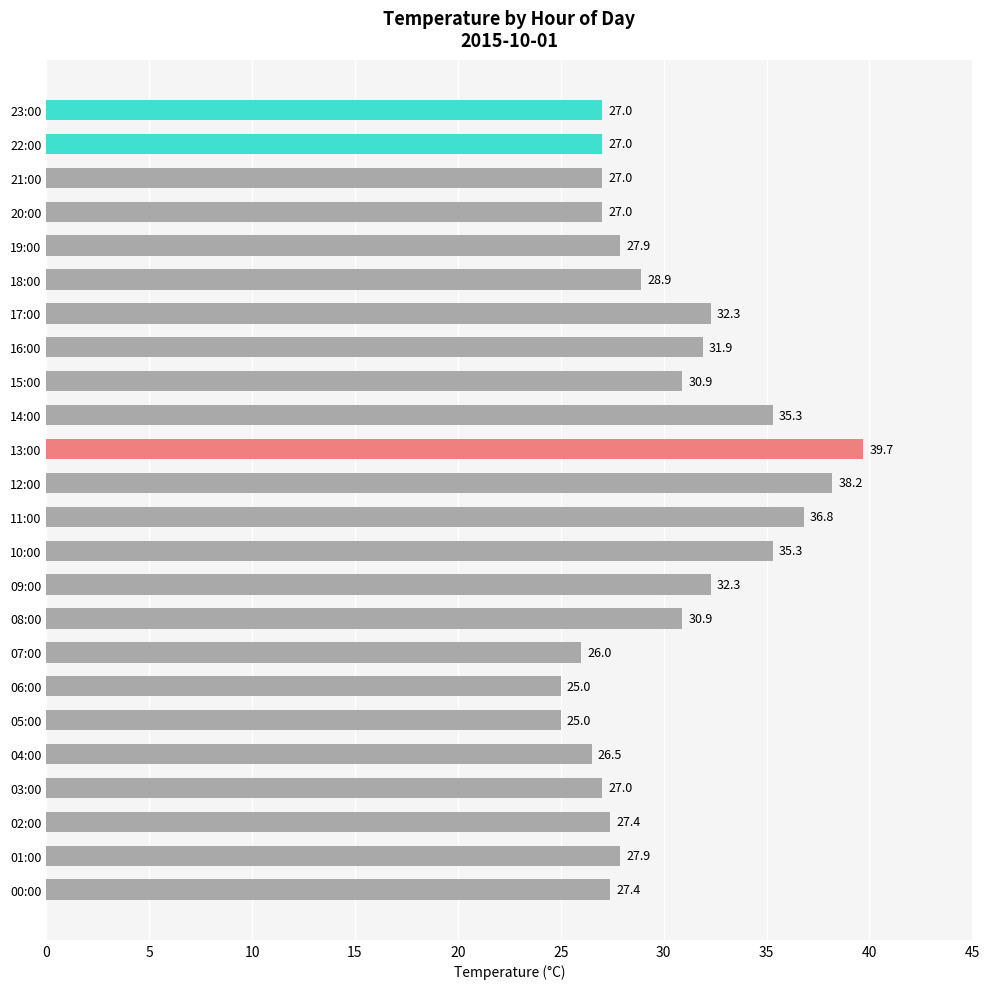

Are the bars grouped side by side (vs. stacked)?

No